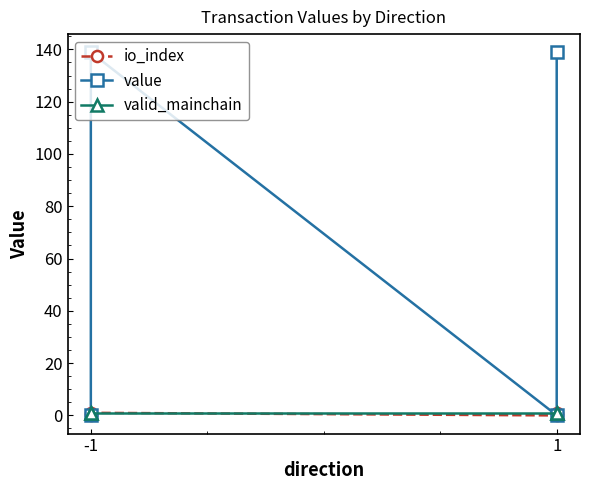

How many interior local valleys does the value series have?

1